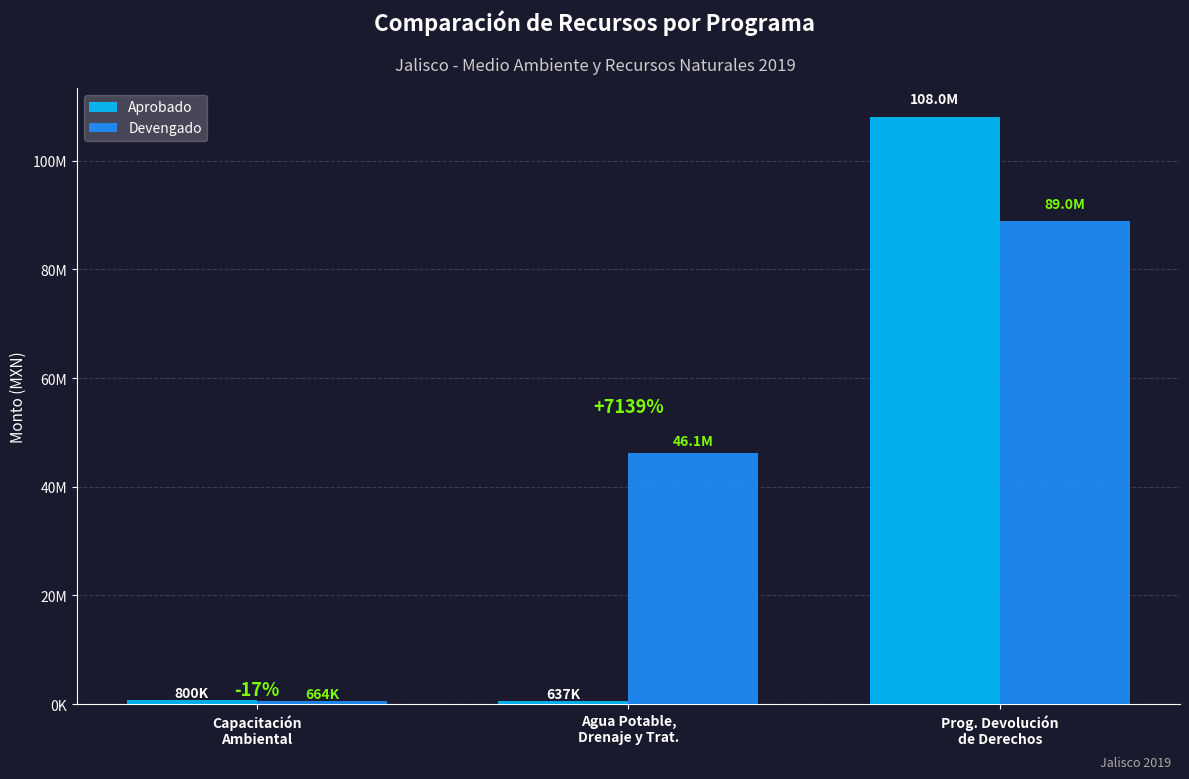

Does the chart contain any negative values?

No